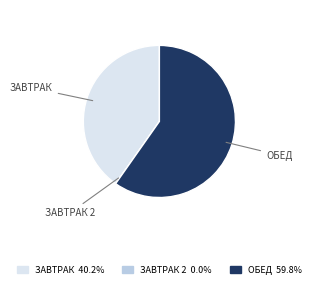

Is there a majority slice in this chart?

Yes